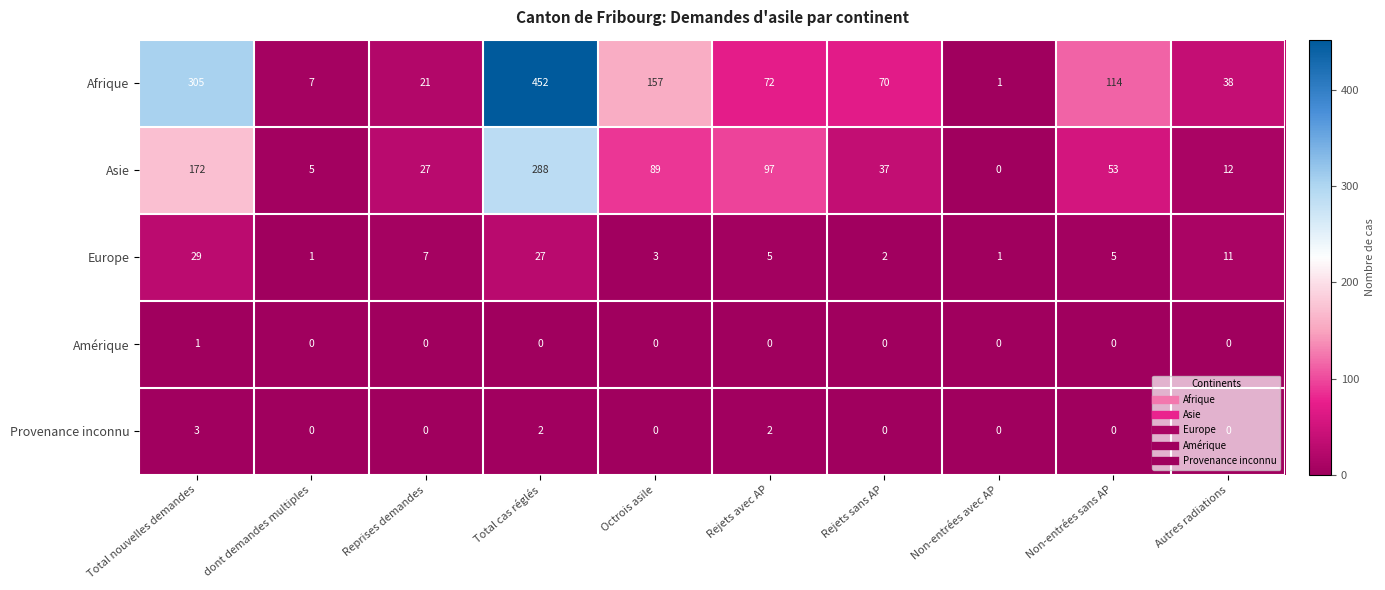

Which series has the widest spread of values?

Afrique